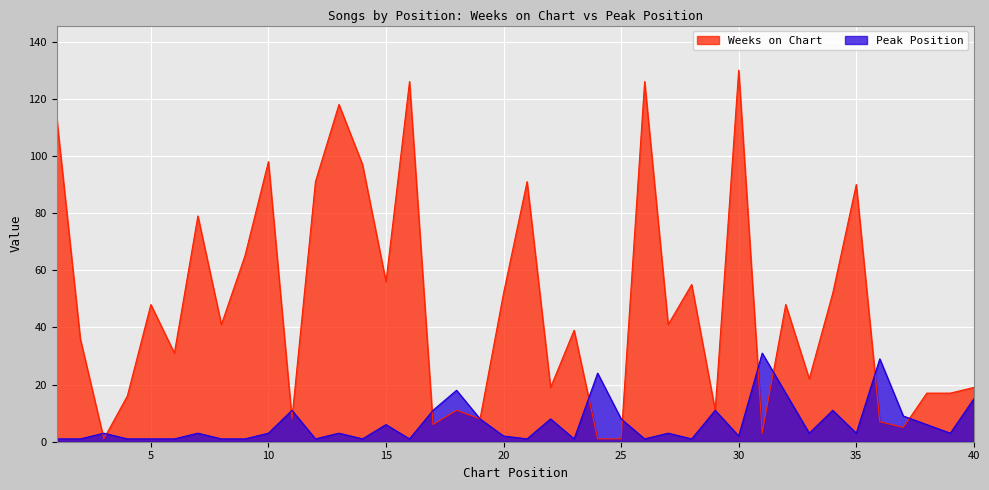

Reading left to right, list all the values displayed in this chart.

Weeks on Chart: 1=113	2=36	3=1	4=16	5=48	6=31	7=79	8=41	9=65	10=98	11=8	12=91	13=118	14=97	15=56	16=126	17=6	18=11	19=8	20=52	21=91	22=19	23=39	24=1	25=1	26=126	27=41	28=55	29=11	30=130	31=3	32=48	33=22	34=52	35=90	36=7	37=5	38=17	39=17	40=19
Peak Position: 1=1	2=1	3=3	4=1	5=1	6=1	7=3	8=1	9=1	10=3	11=11	12=1	13=3	14=1	15=6	16=1	17=11	18=18	19=8	20=2	21=1	22=8	23=1	24=24	25=8	26=1	27=3	28=1	29=11	30=2	31=31	32=17	33=3	34=11	35=3	36=29	37=9	38=6	39=3	40=15